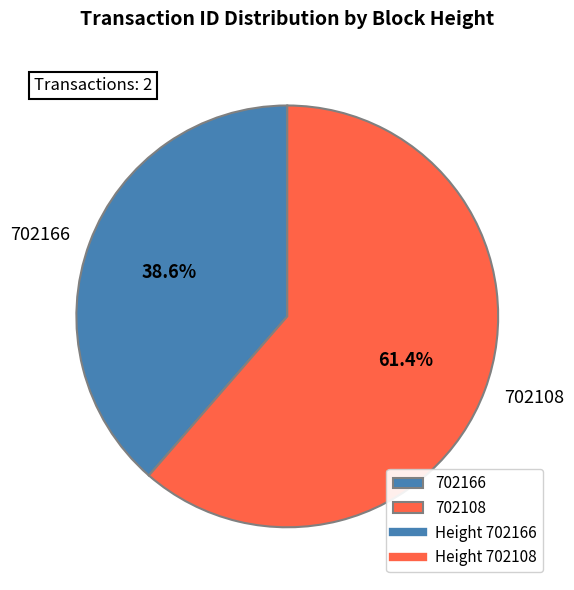

What is the ratio of the value at 702108 to the value at 702166?

1.6